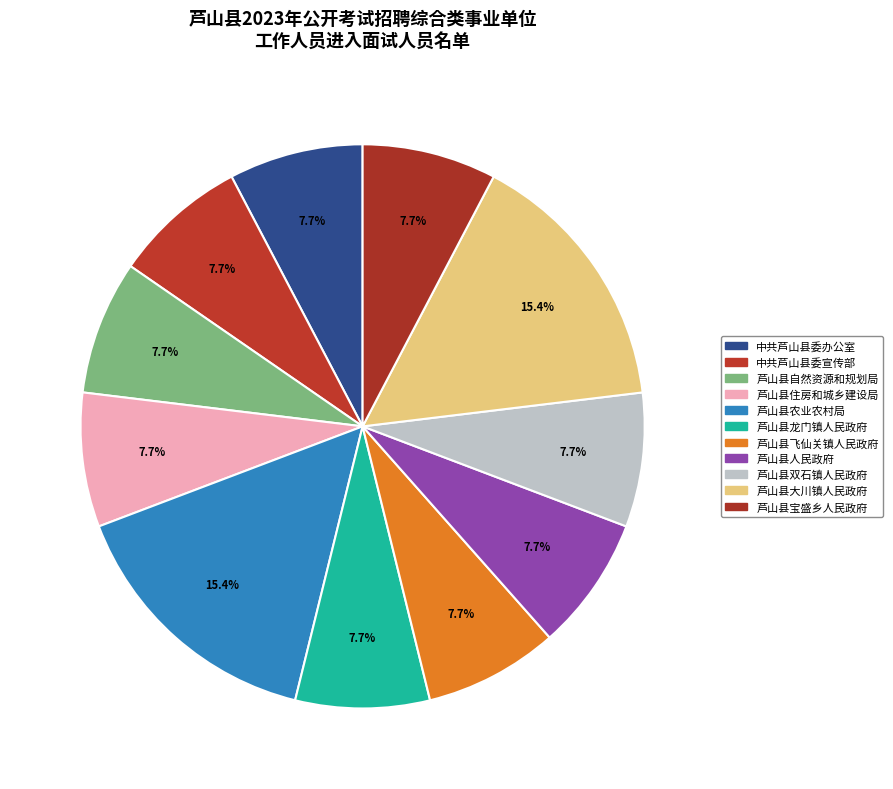

Count the number of slices in the pie.

11